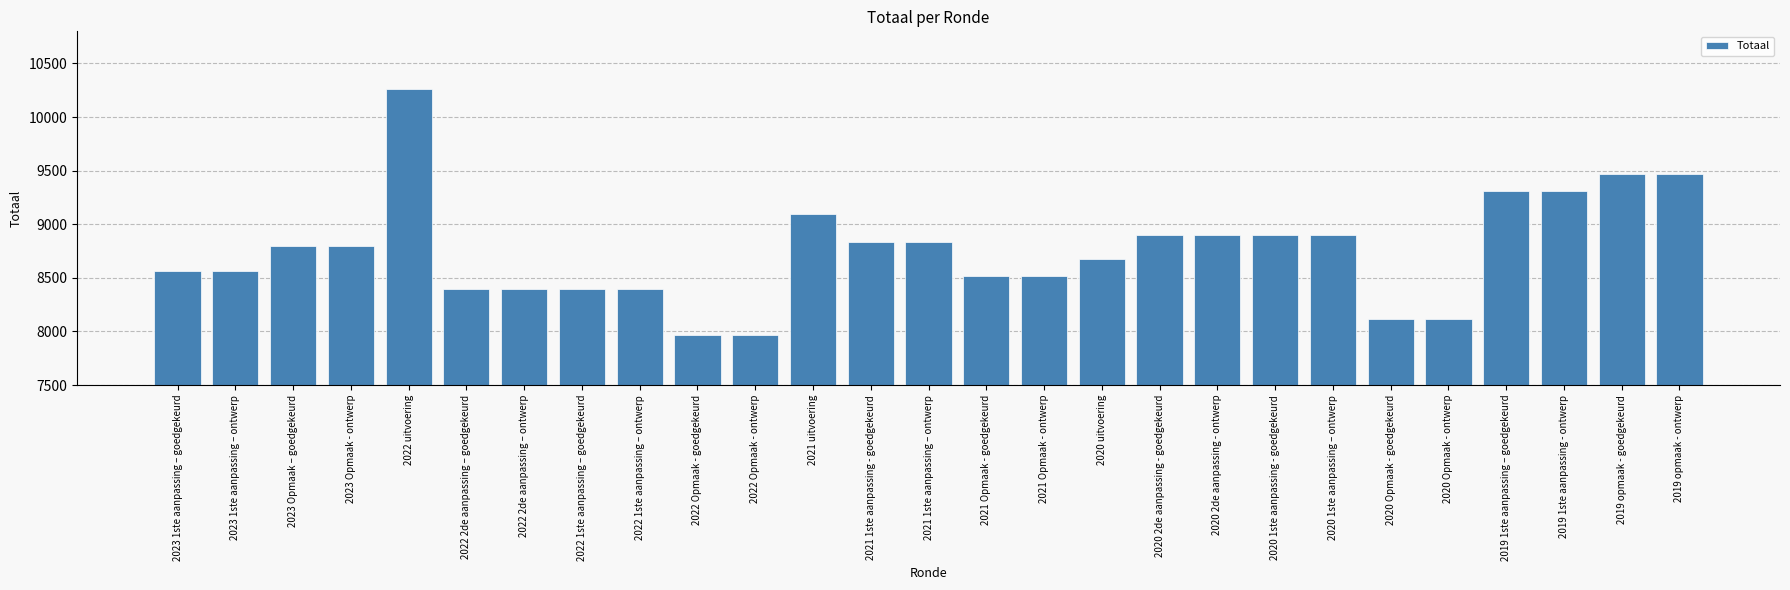

What is the value of the 17th bar from the left?

8679